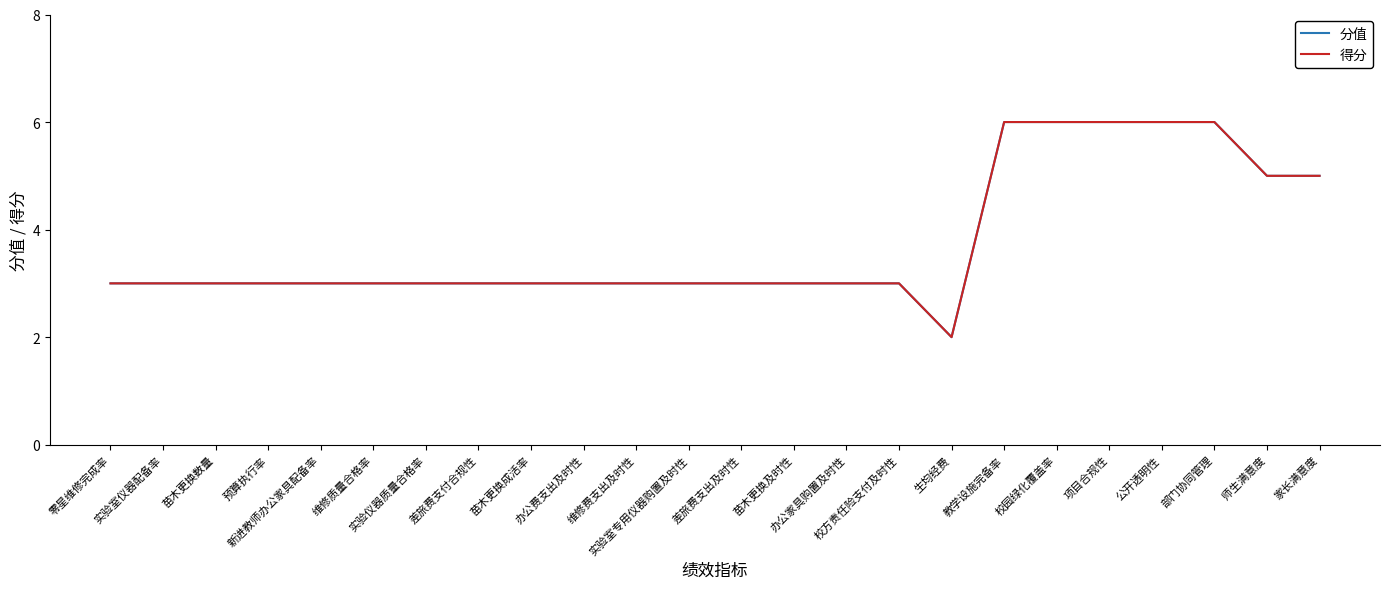

Is this an area chart (filled region under the line)?

No